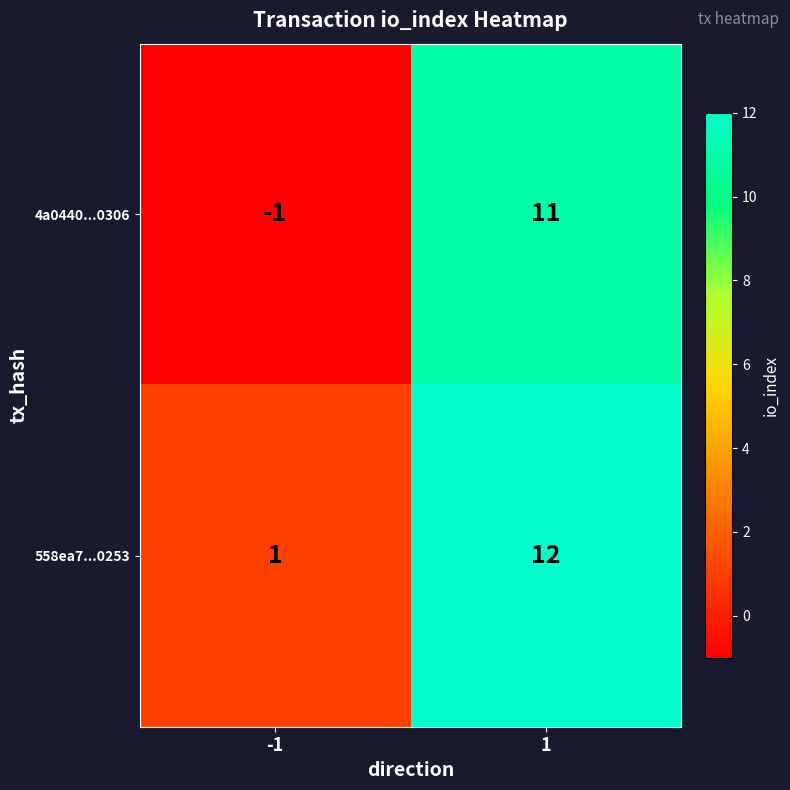

Which series has the largest total across all categories?

558ea7...0253